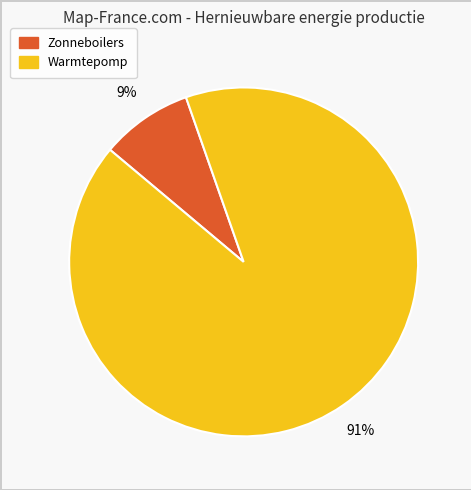

Is there any slice that represents more than half of the pie?

Yes